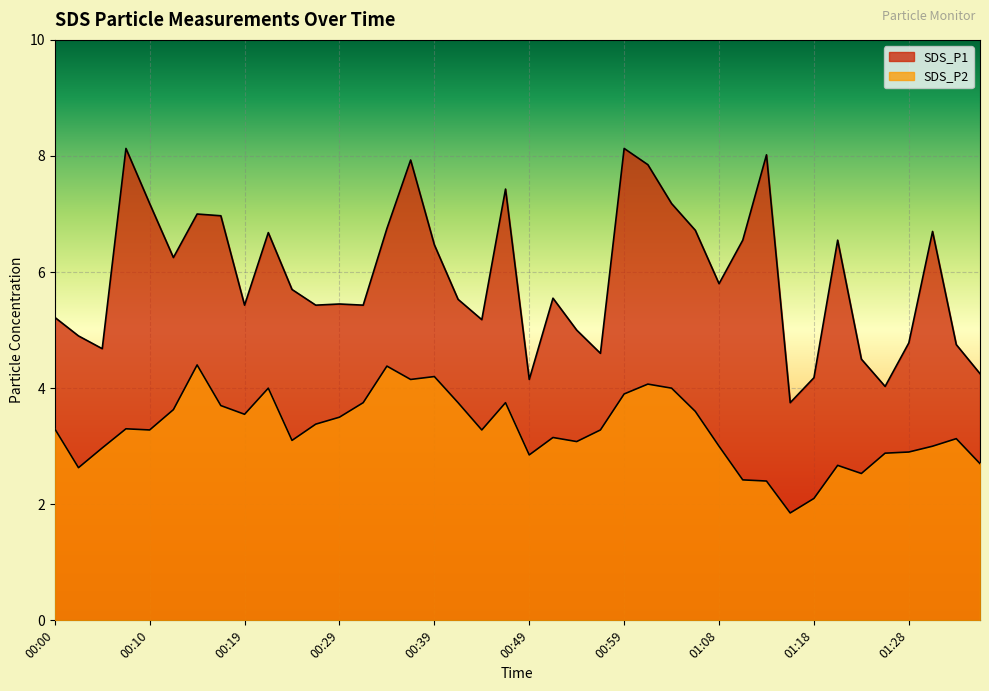

Rank the series by their maximum value, from lowest to highest.

SDS_P2, SDS_P1